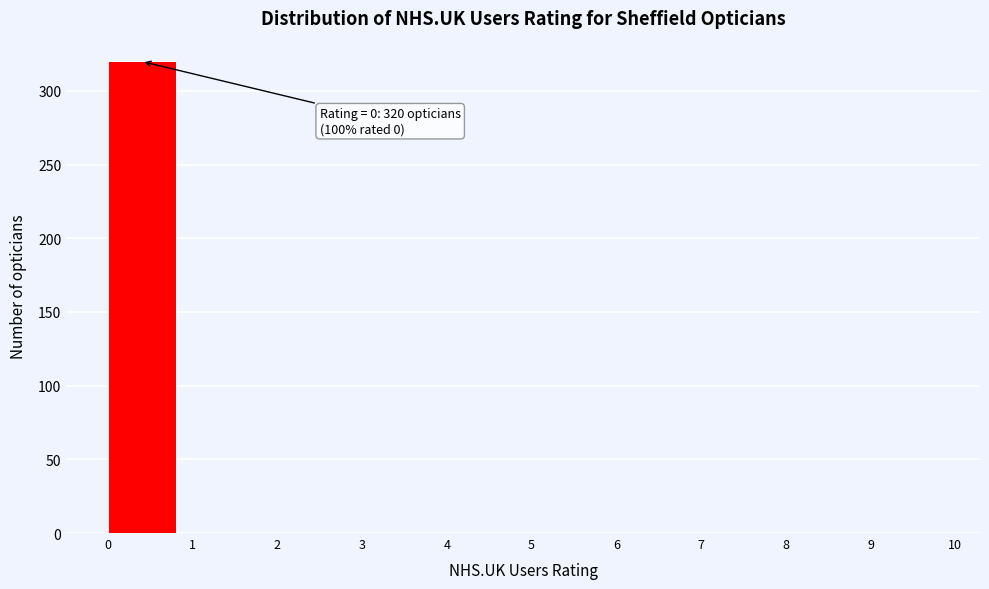

Over which range of the x-axis is the bar tallest?

0 to 1